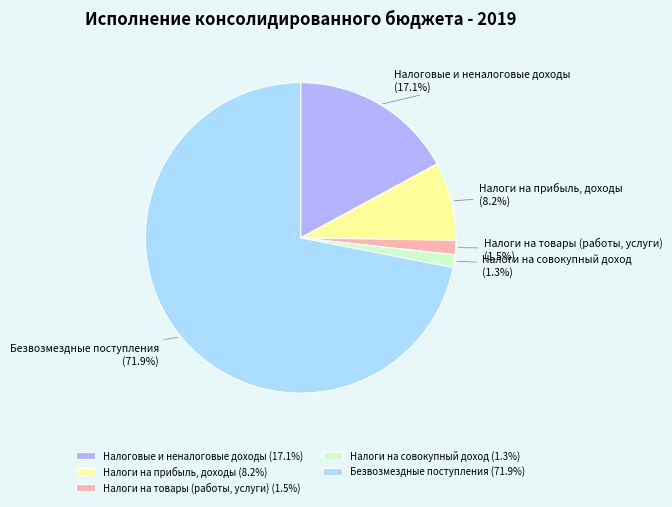

Count the number of slices in the pie.

5